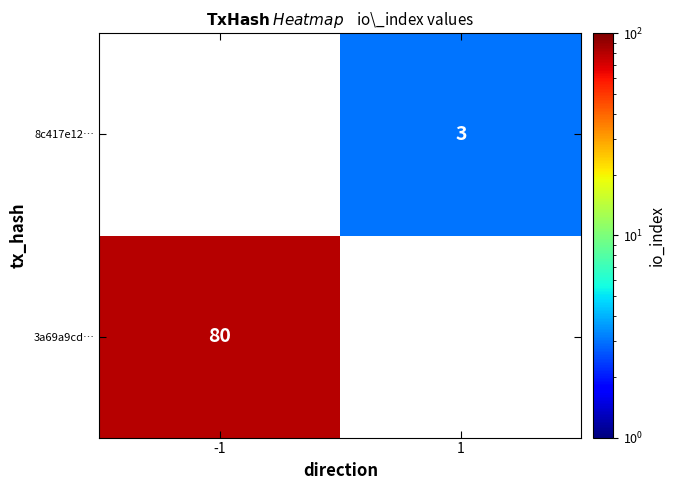

How many categories are shown in the chart?

2